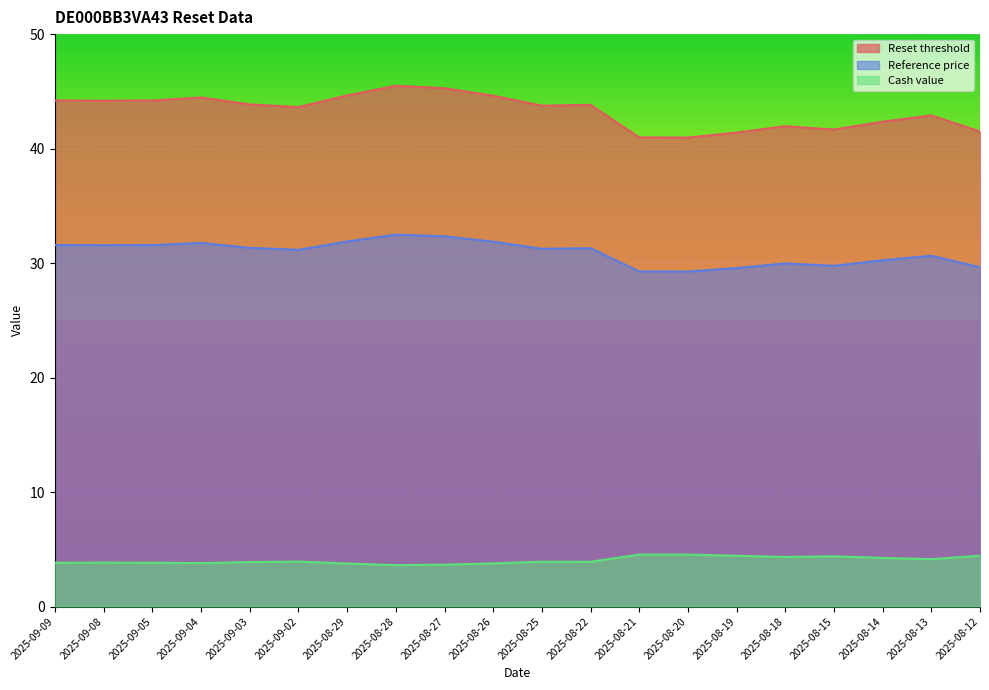

What is the spread (max minus min) of values at 2025-08-20?

36.4